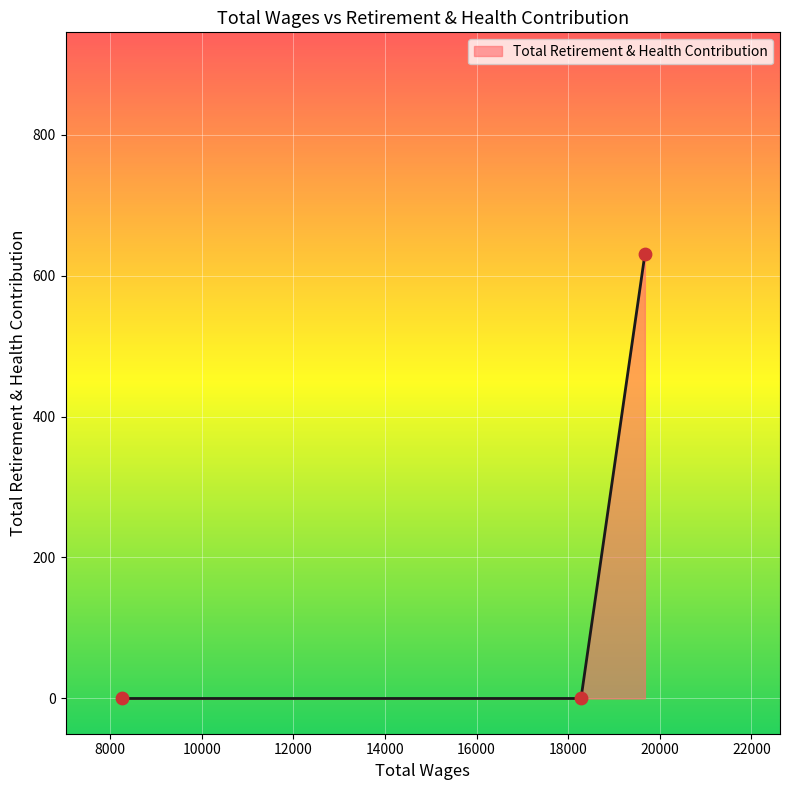

What is the greatest value displayed?

630